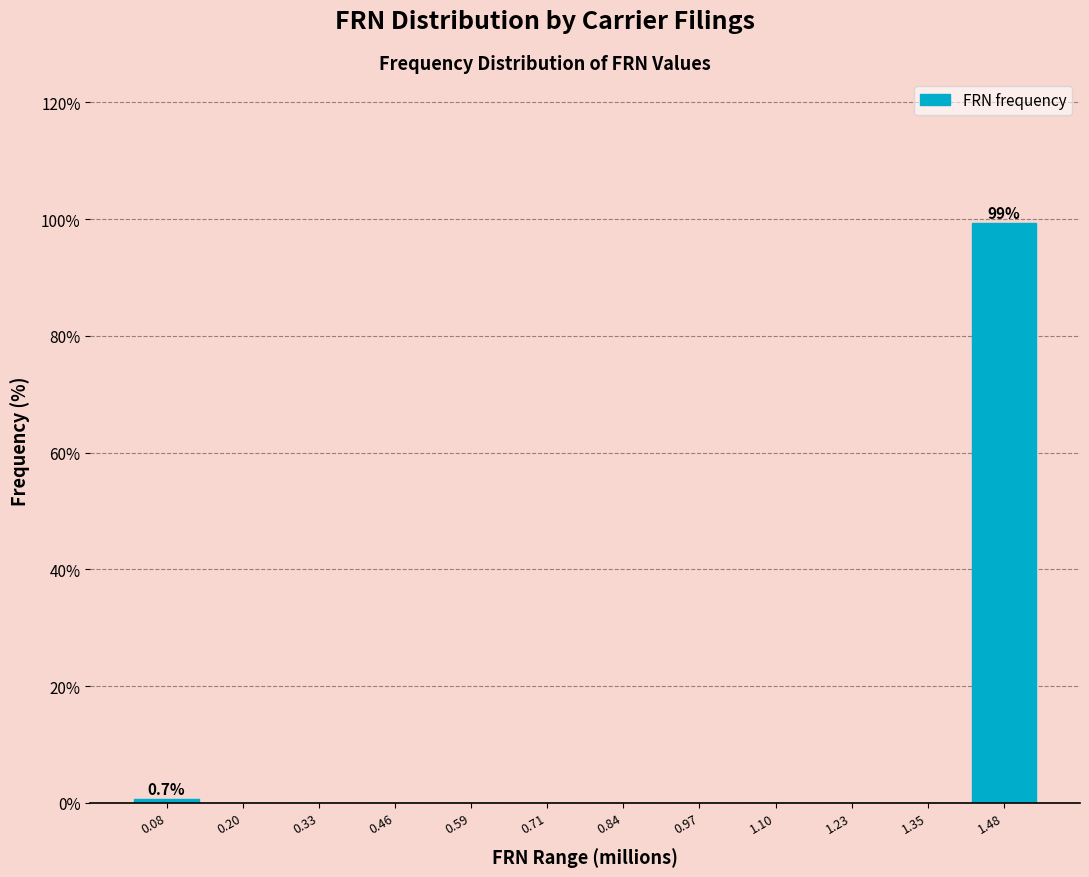

Reading right to left, extract all data points from this chart.

1.48=99.3	1.35=0.0	1.23=0.0	1.10=0.0	0.97=0.0	0.84=0.0	0.71=0.0	0.59=0.0	0.46=0.0	0.33=0.0	0.20=0.0	0.08=0.7